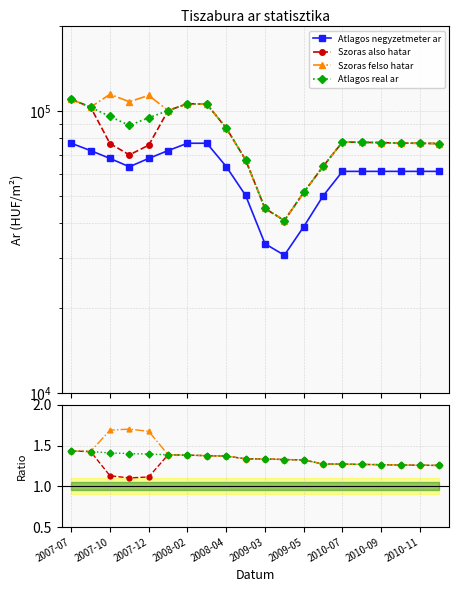

Between 2008-04 and 2010-07, which series saw the biggest shift?

Atlagos negyzetmeter ar